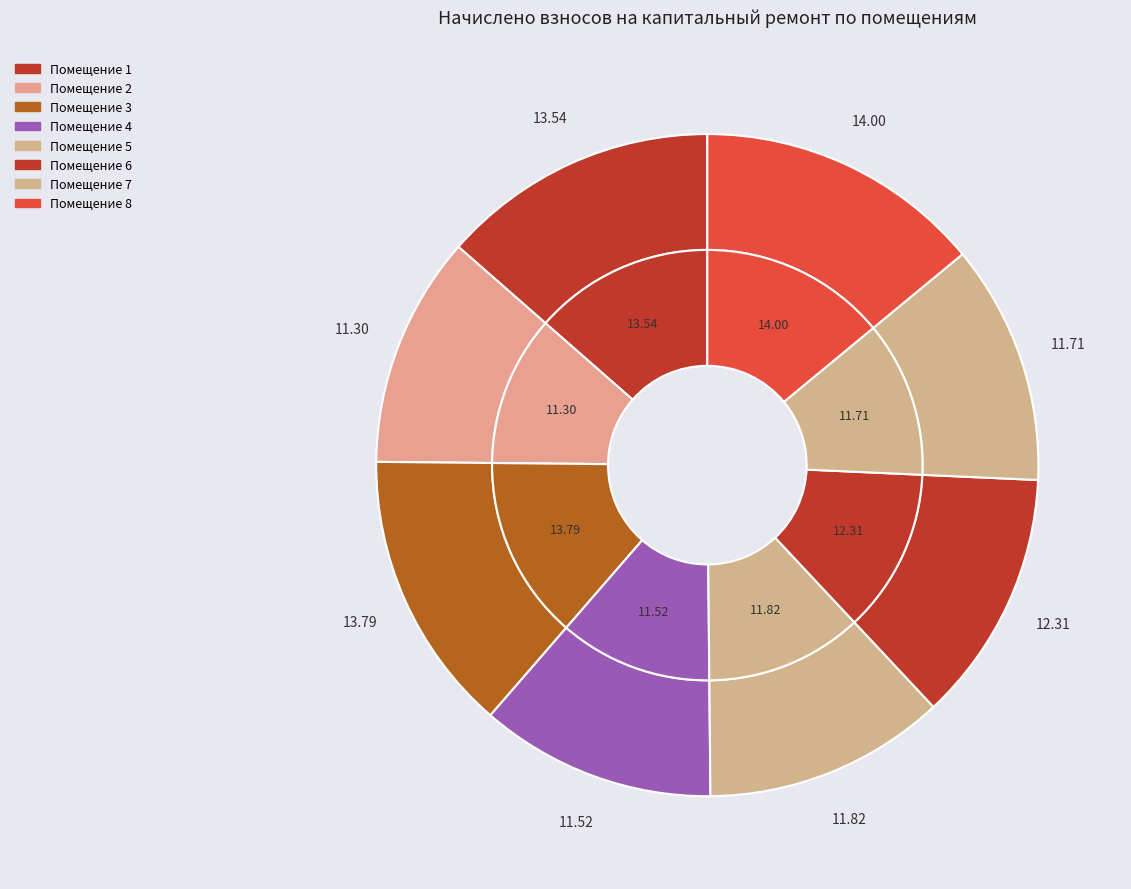

Between 2 and 6, which is larger?

6